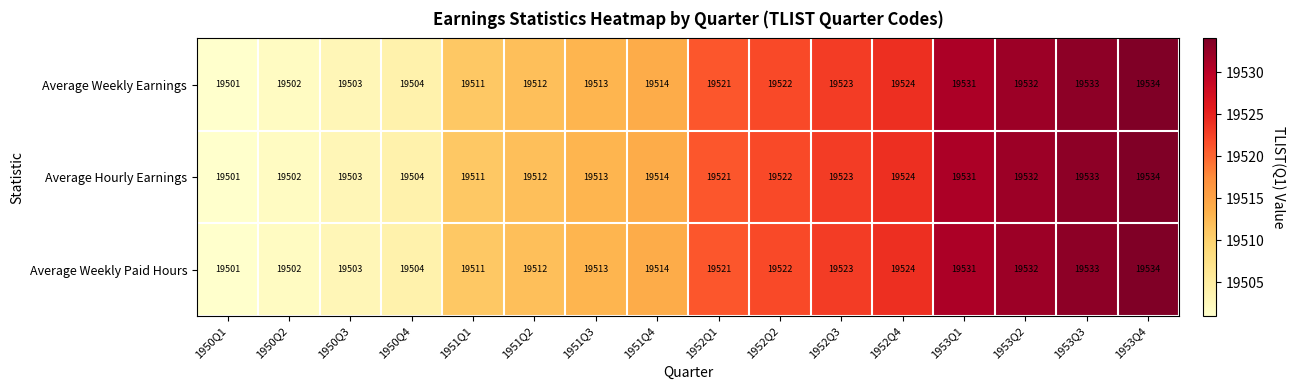

Count the number of categories in the chart.

16